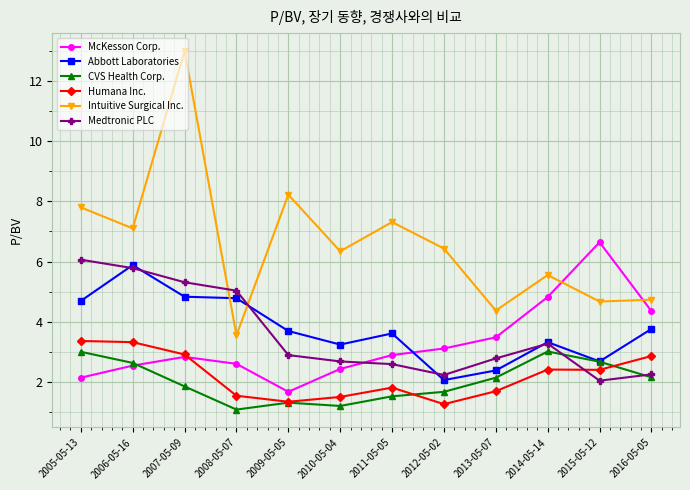

What is the minimum value shown in the chart?

1.1